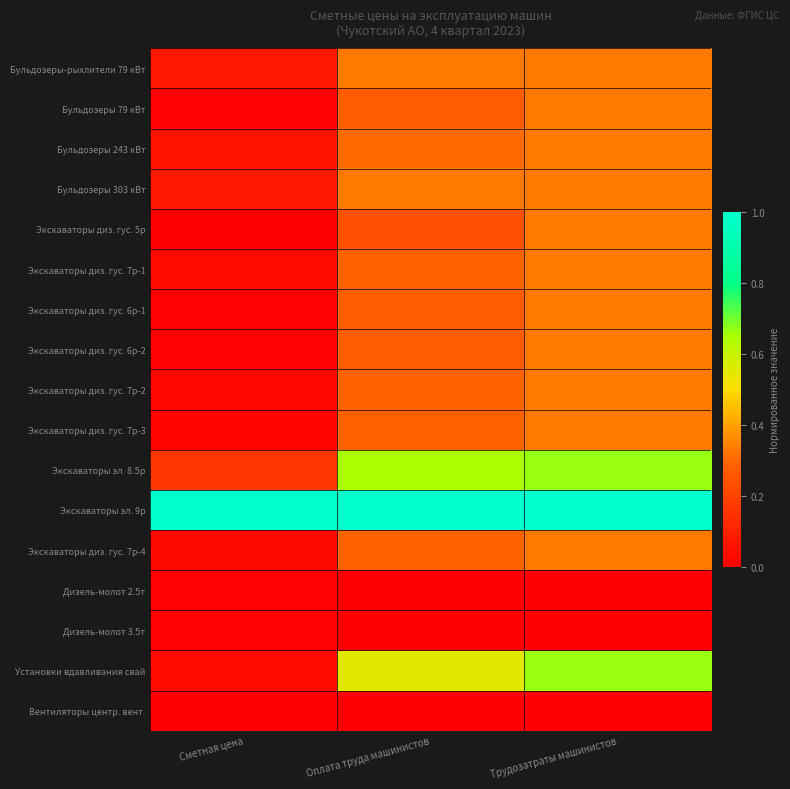

Reading right to left, transcribe all the data shown in this chart.

Бульдозеры-рыхлители 79 кВт: Трудозатраты машинистов=0.3	Оплата труда машинистов=0.3	Сметная цена=0.1
Бульдозеры 79 кВт: Трудозатраты машинистов=0.3	Оплата труда машинистов=0.3	Сметная цена=0.0
Бульдозеры 243 кВт: Трудозатраты машинистов=0.3	Оплата труда машинистов=0.3	Сметная цена=0.1
Бульдозеры 303 кВт: Трудозатраты машинистов=0.3	Оплата труда машинистов=0.3	Сметная цена=0.1
Экскаваторы диз. гус. 5р: Трудозатраты машинистов=0.3	Оплата труда машинистов=0.2	Сметная цена=0.0
Экскаваторы диз. гус. 7р-1: Трудозатраты машинистов=0.3	Оплата труда машинистов=0.3	Сметная цена=0.0
Экскаваторы диз. гус. 6р-1: Трудозатраты машинистов=0.3	Оплата труда машинистов=0.3	Сметная цена=0.0
Экскаваторы диз. гус. 6р-2: Трудозатраты машинистов=0.3	Оплата труда машинистов=0.3	Сметная цена=0.0
Экскаваторы диз. гус. 7р-2: Трудозатраты машинистов=0.3	Оплата труда машинистов=0.3	Сметная цена=0.0
Экскаваторы диз. гус. 7р-3: Трудозатраты машинистов=0.3	Оплата труда машинистов=0.3	Сметная цена=0.0
Экскаваторы эл. 8.5р: Трудозатраты машинистов=0.7	Оплата труда машинистов=0.6	Сметная цена=0.2
Экскаваторы эл. 9р: Трудозатраты машинистов=1.0	Оплата труда машинистов=1.0	Сметная цена=1.0
Экскаваторы диз. гус. 7р-4: Трудозатраты машинистов=0.3	Оплата труда машинистов=0.3	Сметная цена=0.0
Дизель-молот 2.5т: Трудозатраты машинистов=0.0	Оплата труда машинистов=0.0	Сметная цена=0.0
Дизель-молот 3.5т: Трудозатраты машинистов=0.0	Оплата труда машинистов=0.0	Сметная цена=0.0
Установки вдавливания свай: Трудозатраты машинистов=0.7	Оплата труда машинистов=0.5	Сметная цена=0.0
Вентиляторы центр. вент.: Трудозатраты машинистов=0.0	Оплата труда машинистов=0.0	Сметная цена=0.0